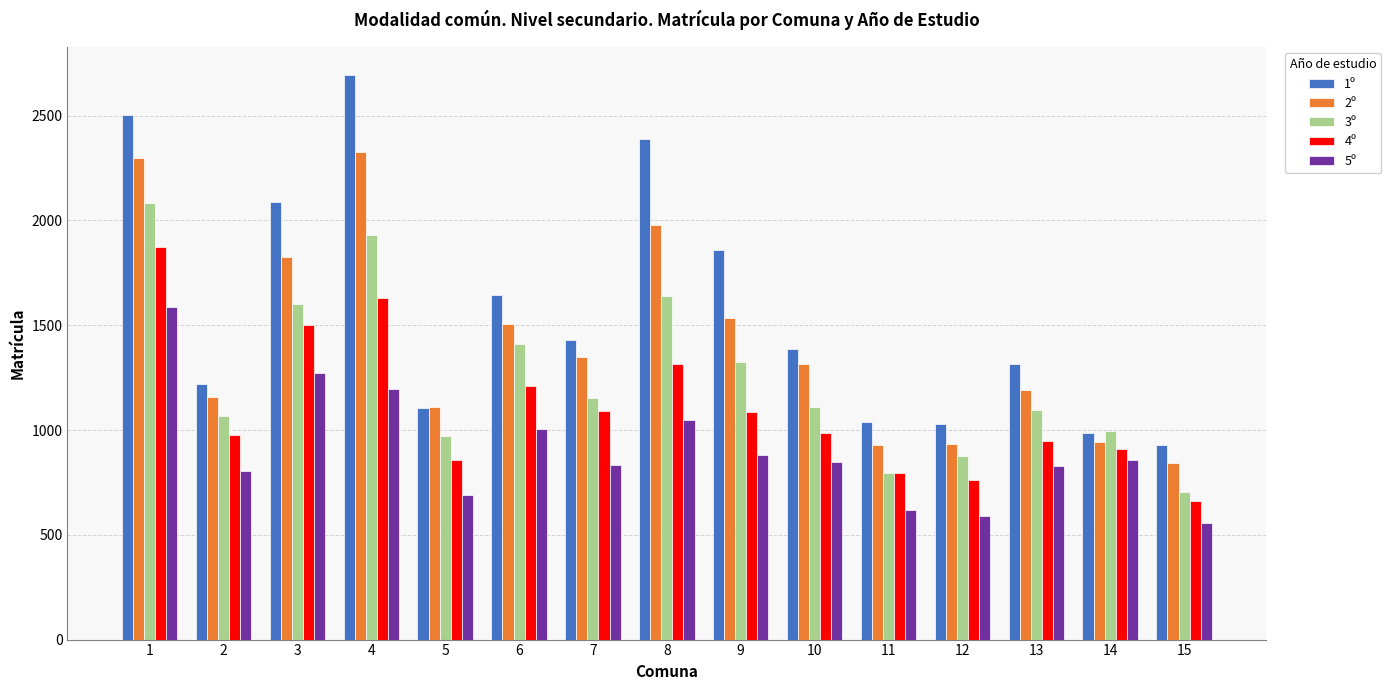

What is the difference between the highest and lowest values at 6?

640